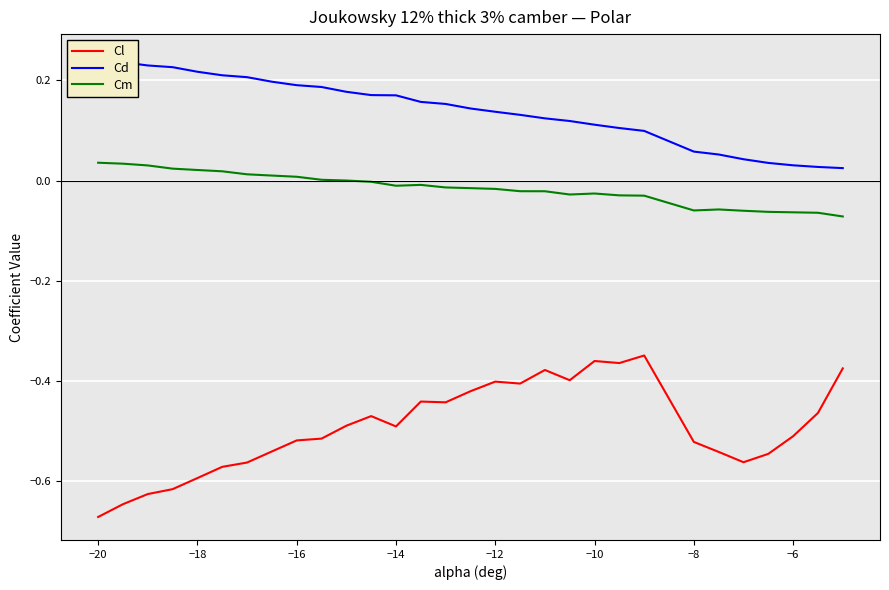

Does the chart display data point markers on the line(s)?

No